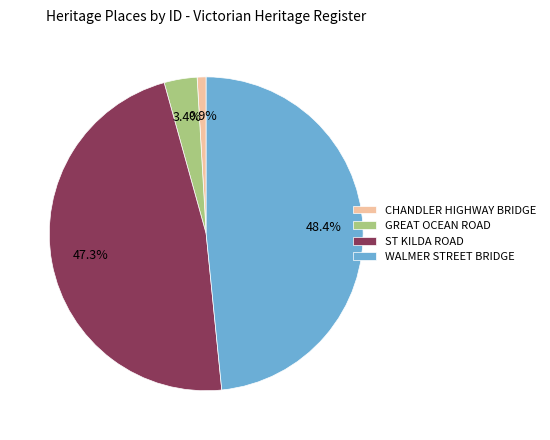

Combined, do GREAT OCEAN ROAD and ST KILDA ROAD account for over 50%?

Yes